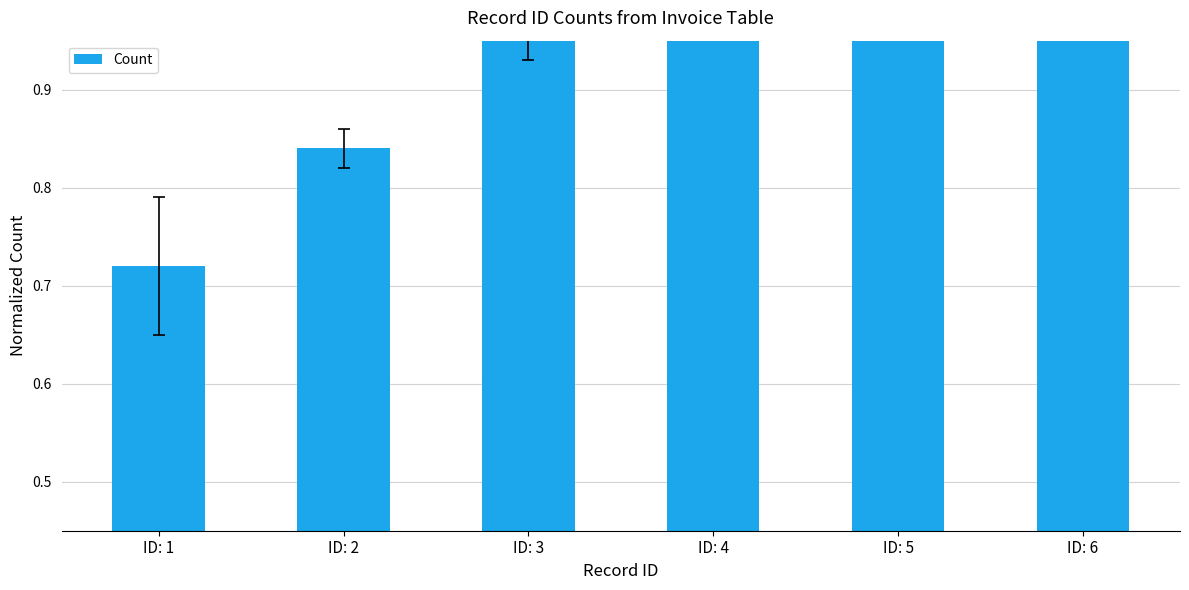

What is the greatest value displayed?

1.3